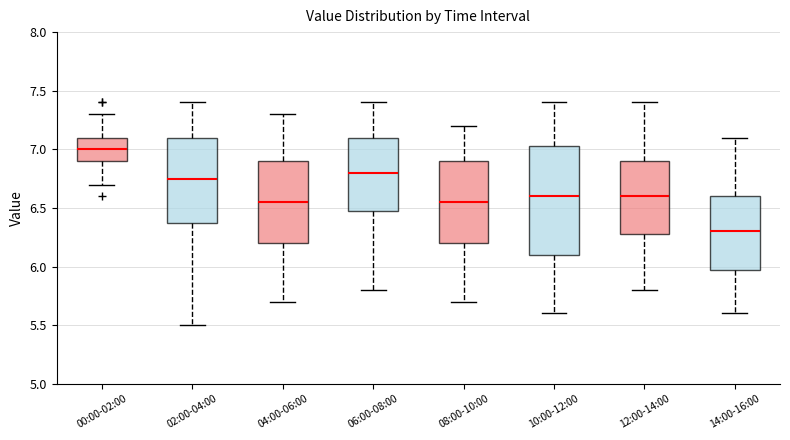

Which box's median line is the highest?

00:00-02:00